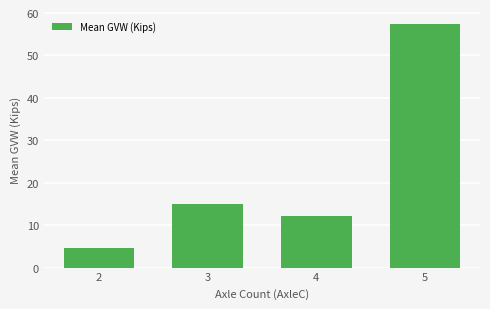

How many values are below 14?

2